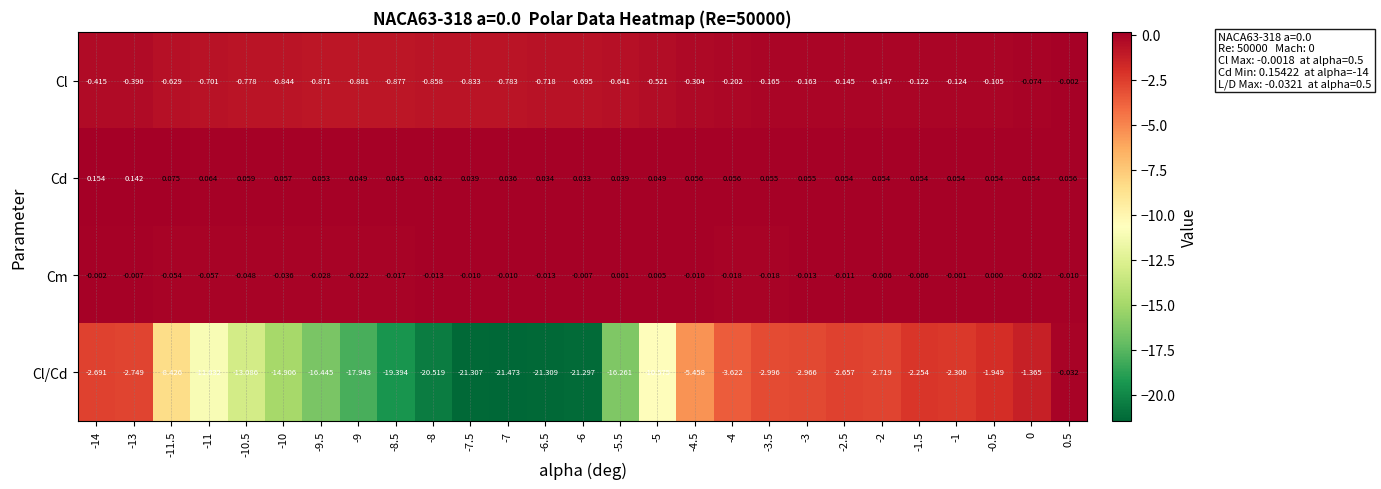

Which series has the widest spread of values?

Cl/Cd